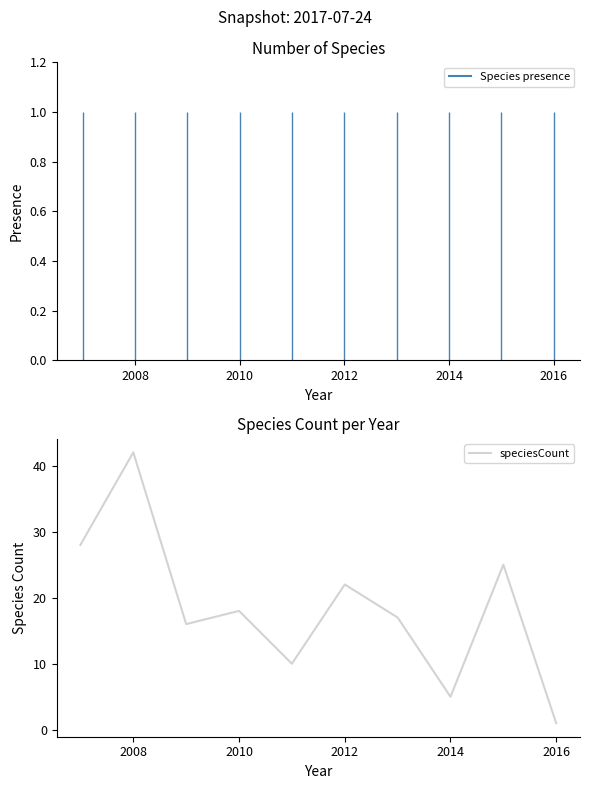

What is the difference between the maximum and minimum values?

41